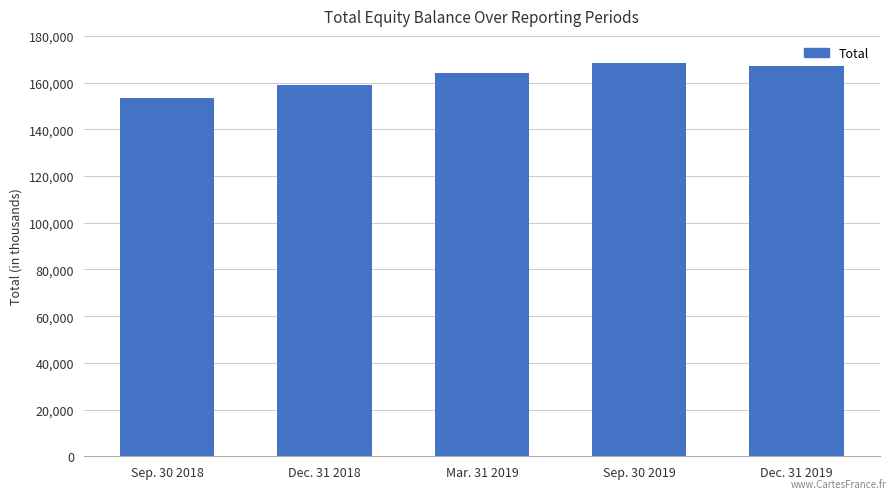

What is the change in value from Sep. 30 2019 to Dec. 31 2019?

-1096